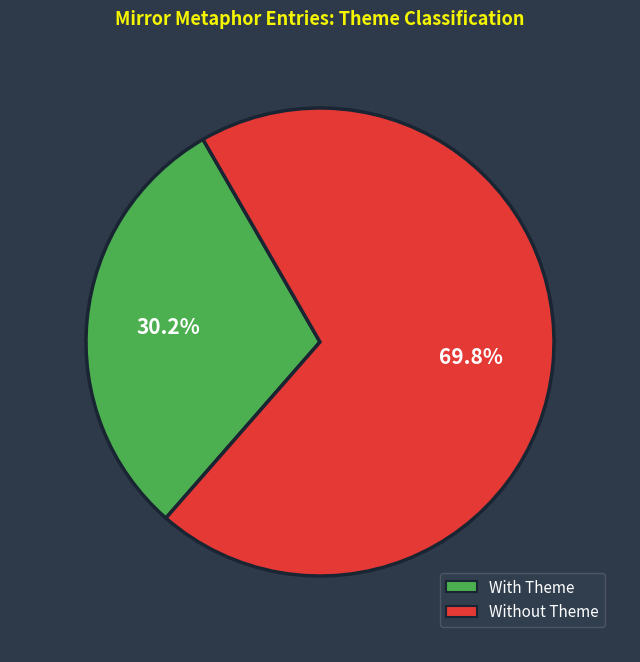

Is there any slice that represents more than half of the pie?

Yes